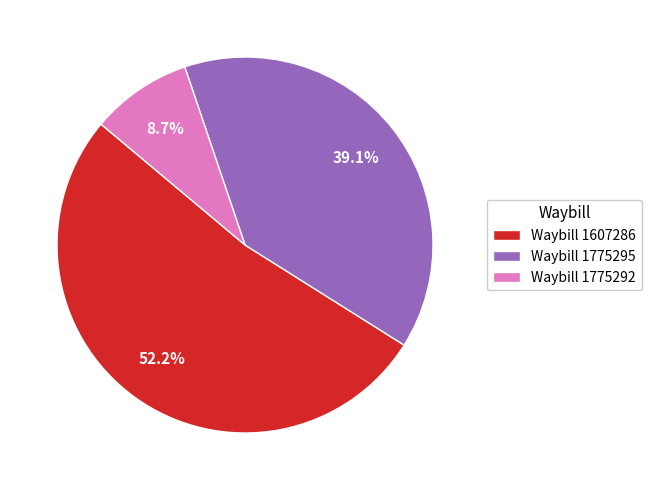

Does Waybill 1607286 represent more than half of the total?

Yes